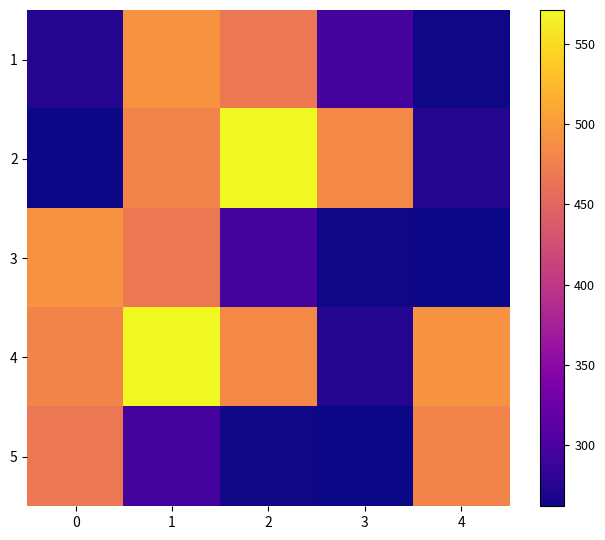

What is the spread (max minus min) of values at 0?

230